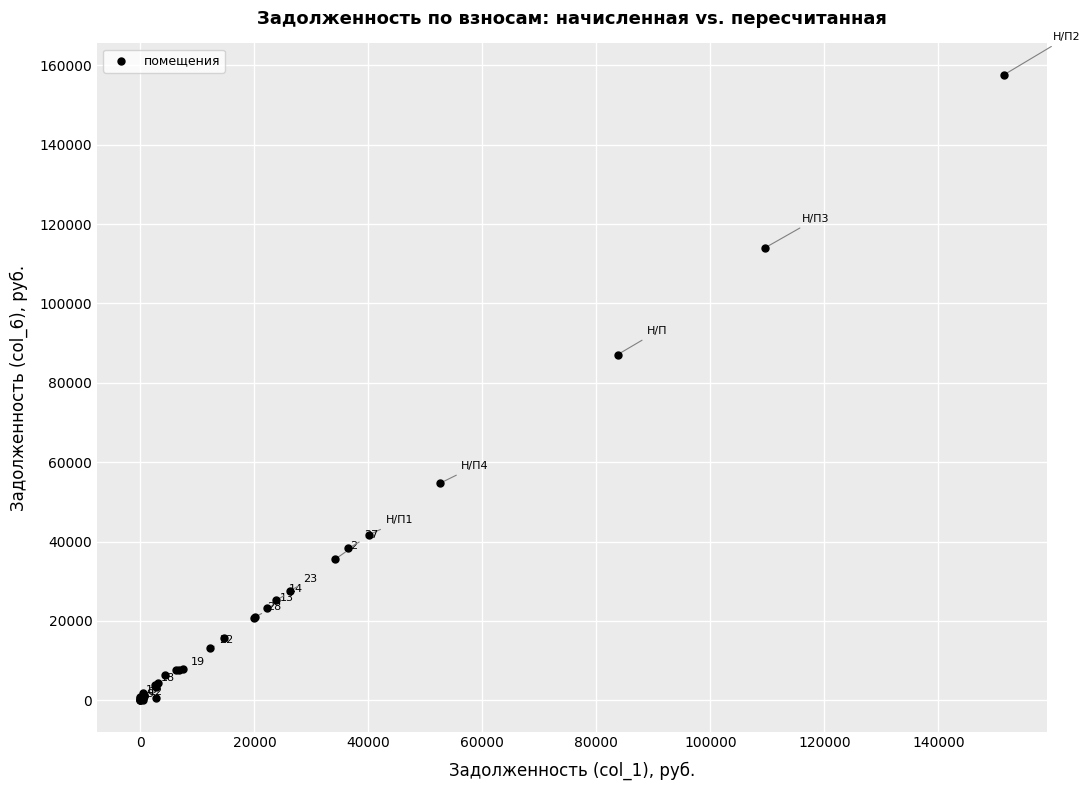

What Y value in the scatter plot is closest to 78820?

87109.4